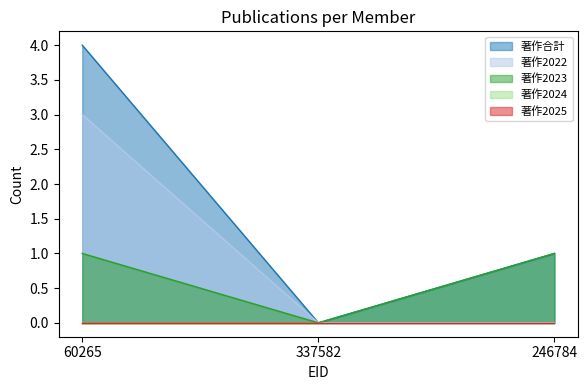

How many values in the 著作2022 series exceed 0?

1